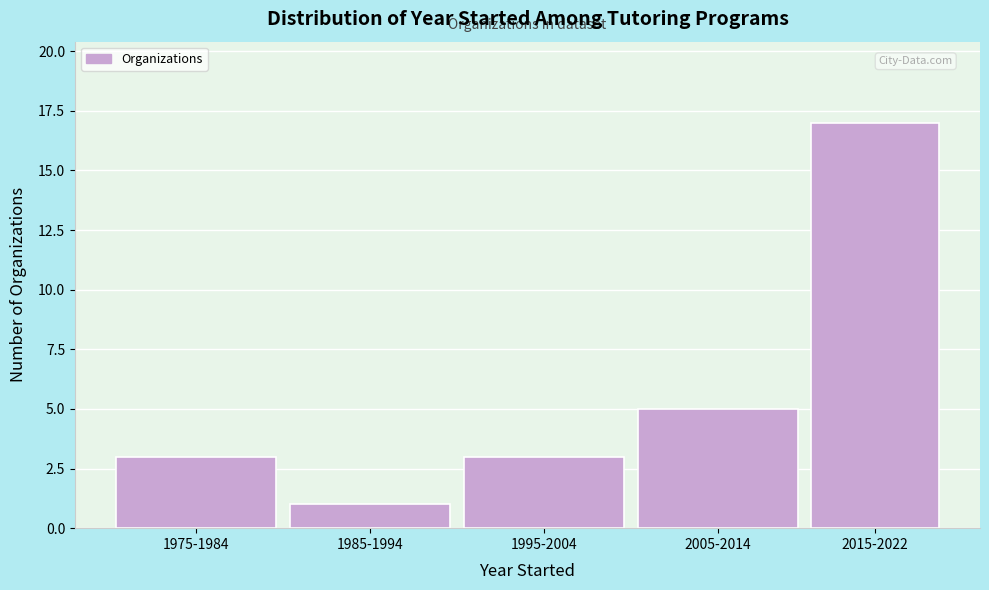

Reading left to right, transcribe all the data shown in this chart.

3	1	3	5	17